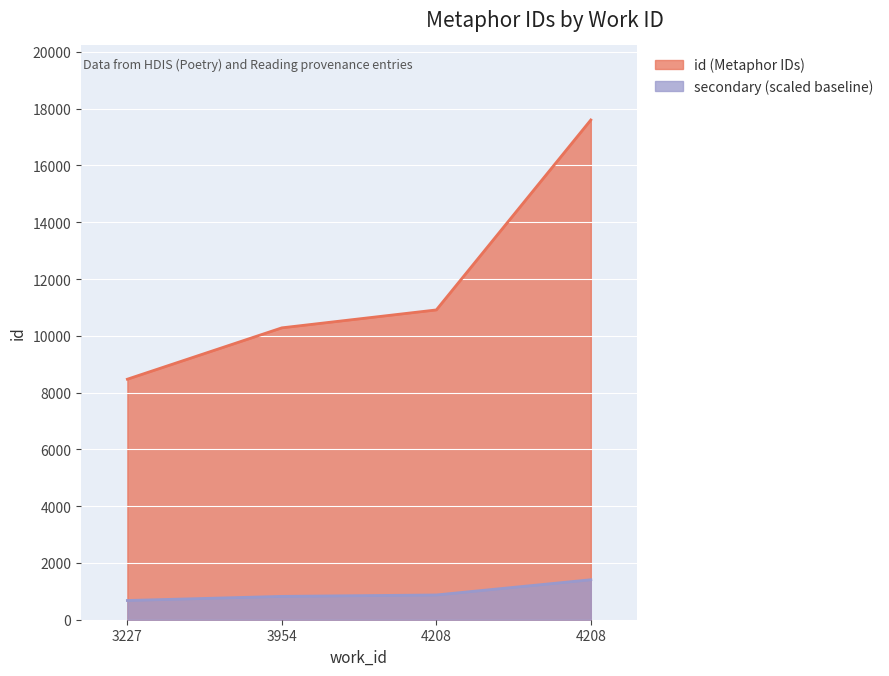

List the labels in order of value, largest first.

4208, 4208, 3954, 3227